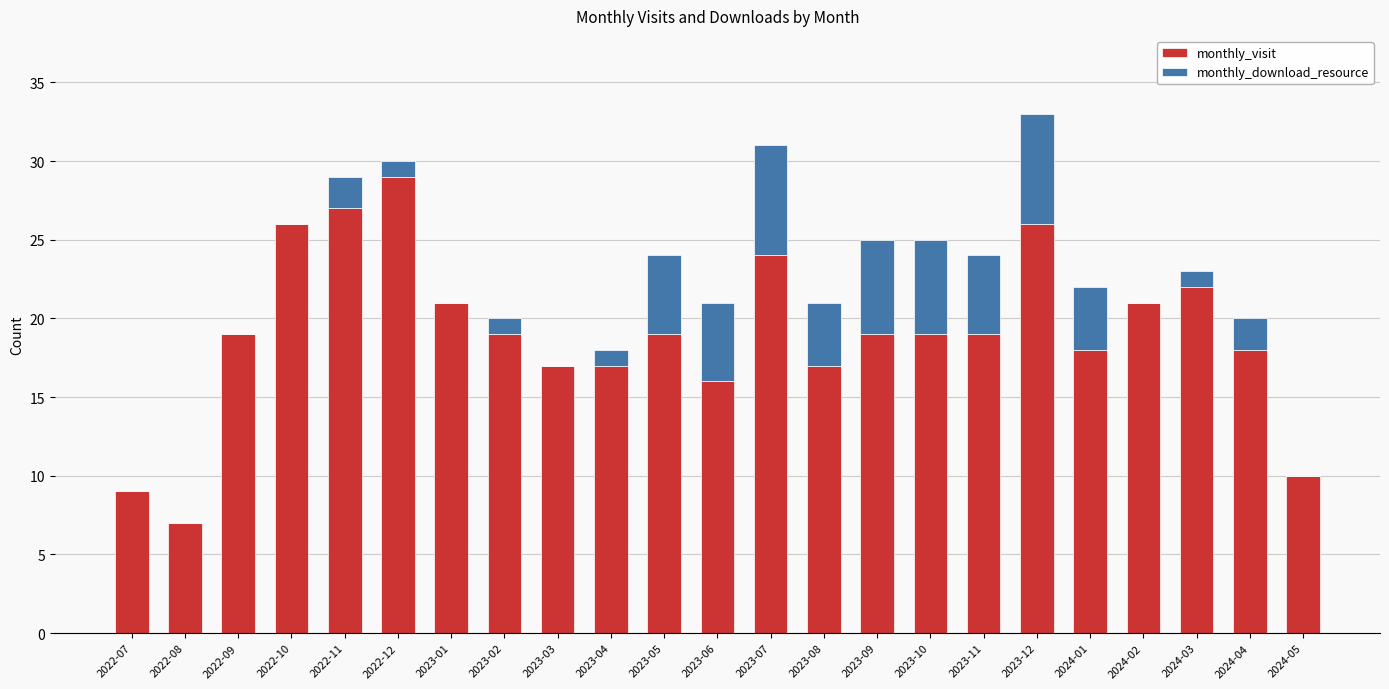

Does the chart contain stacked bars?

Yes